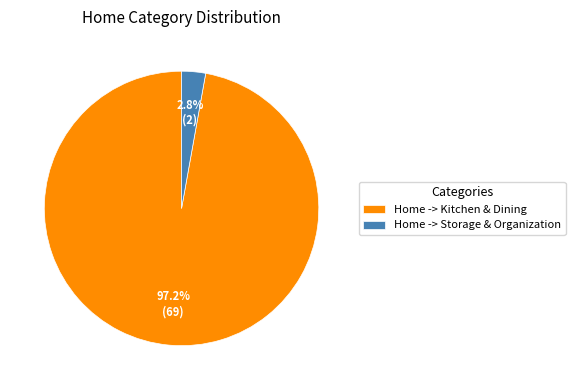

Rank the categories by value from highest to lowest.

Home -> Kitchen & Dining, Home -> Storage & Organization